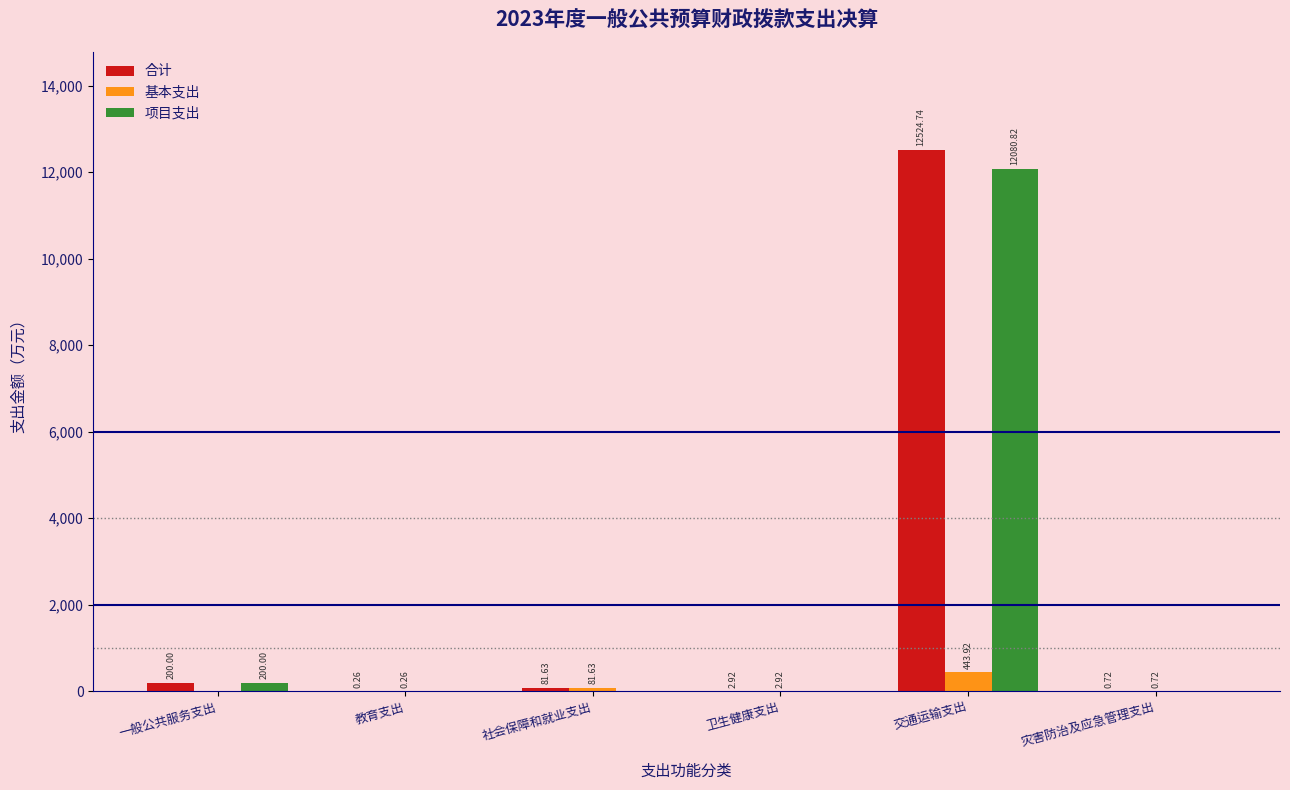

Which category has the highest value in the 合计 series?

交通运输支出